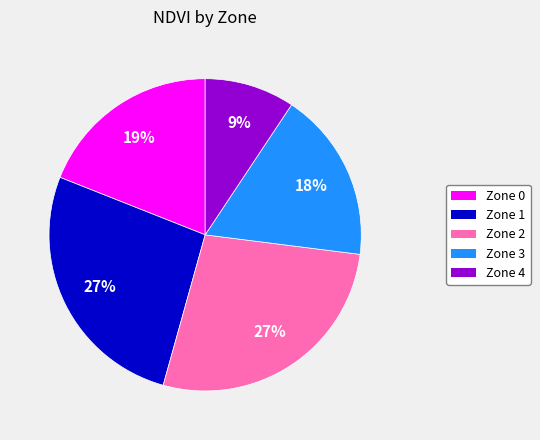

What is the ratio of the value at Zone 4 to the value at Zone 2?

0.3